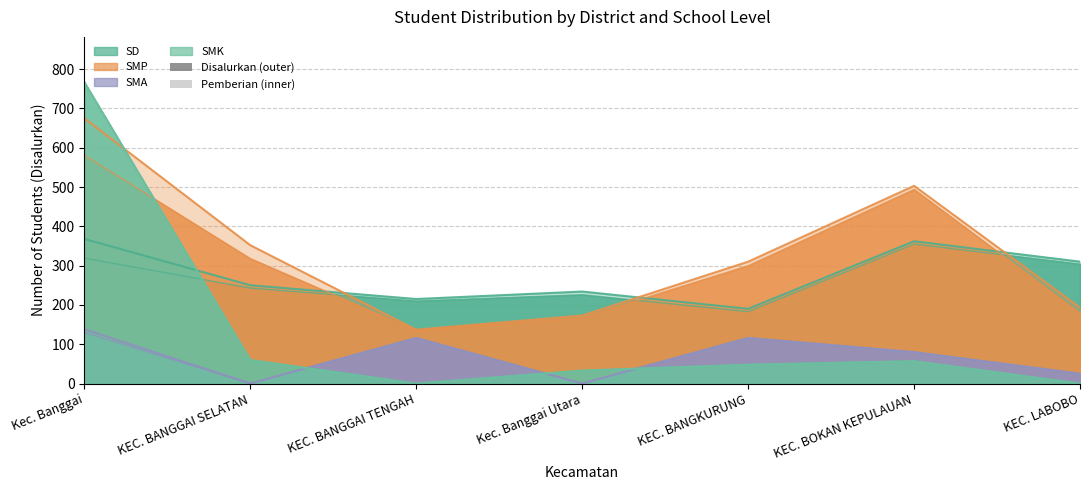

Where do SD Disalurkan and SMK Disalurkan first cross each other?

Kec. Banggai and KEC. BANGGAI SELATAN